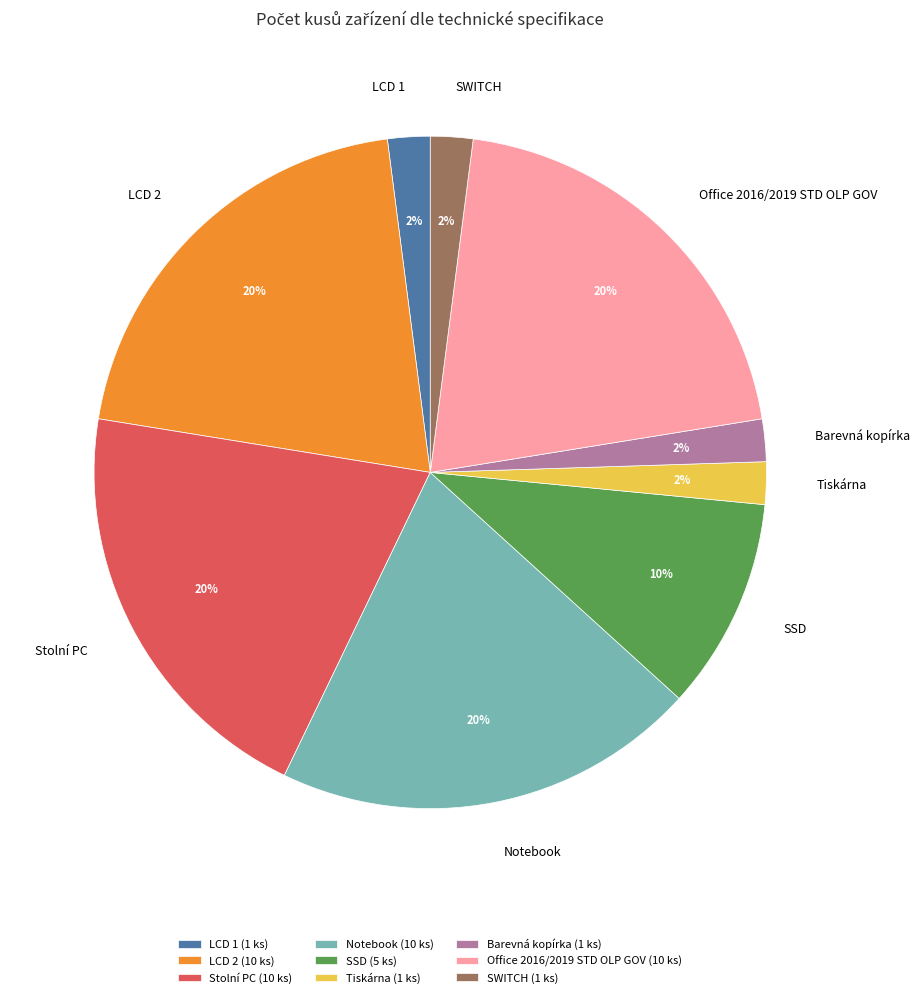

Which has a higher value, LCD 2 or SSD?

LCD 2